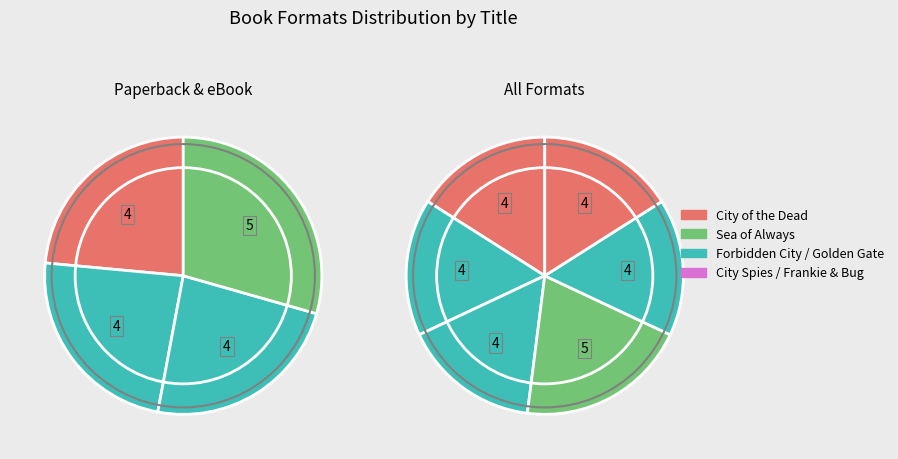

Does Frankie & Bug account for over 50% of the chart?

No